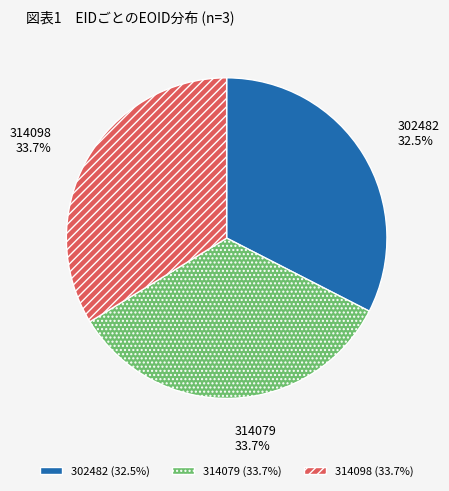

To the nearest percent, what is the average slice percentage?

33%